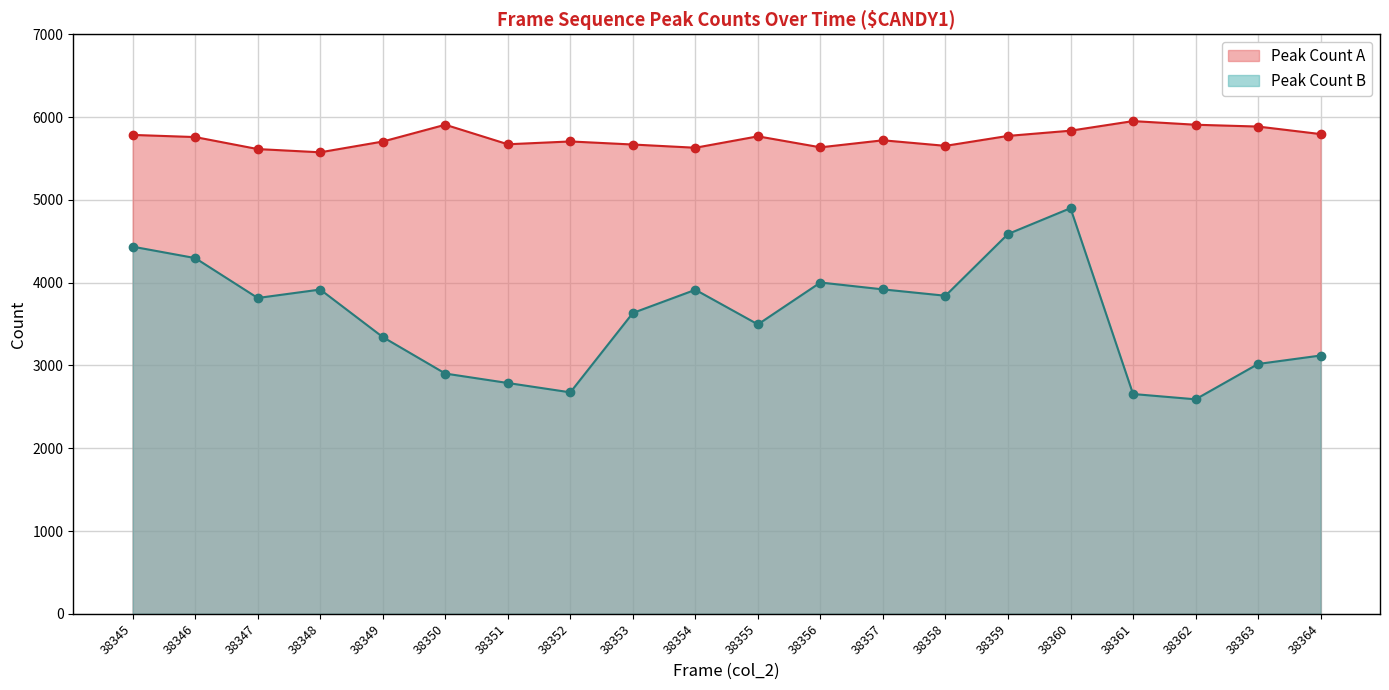

What is the spread (max minus min) of values at 38352?

3031